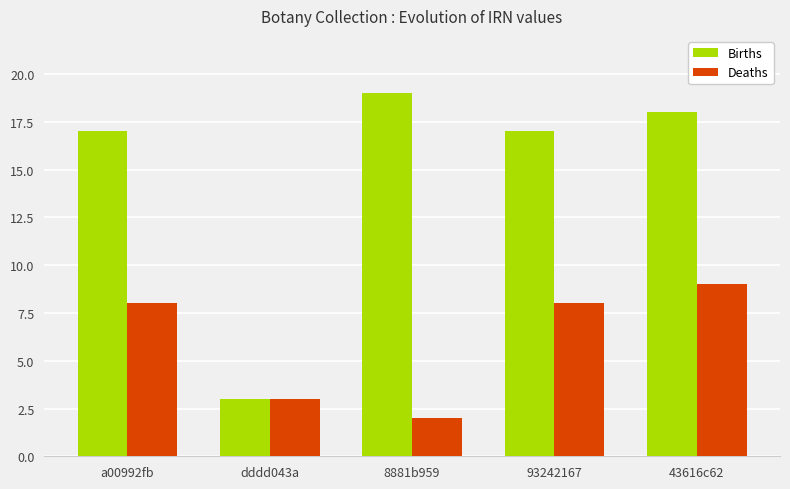

At which label does Births reach its minimum?

dddd043a